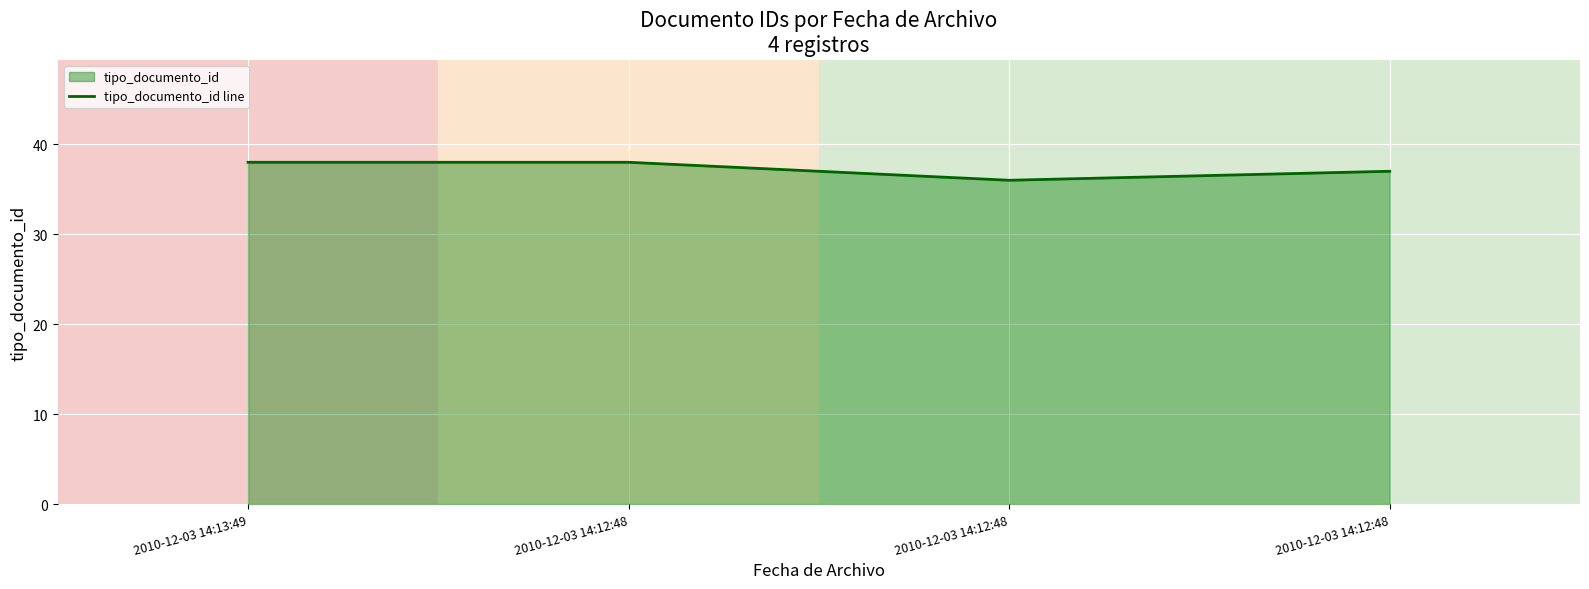

Rank the categories by value from lowest to highest.

2010-12-03 14:12:48, 2010-12-03 14:12:48, 2010-12-03 14:13:49, 2010-12-03 14:12:48